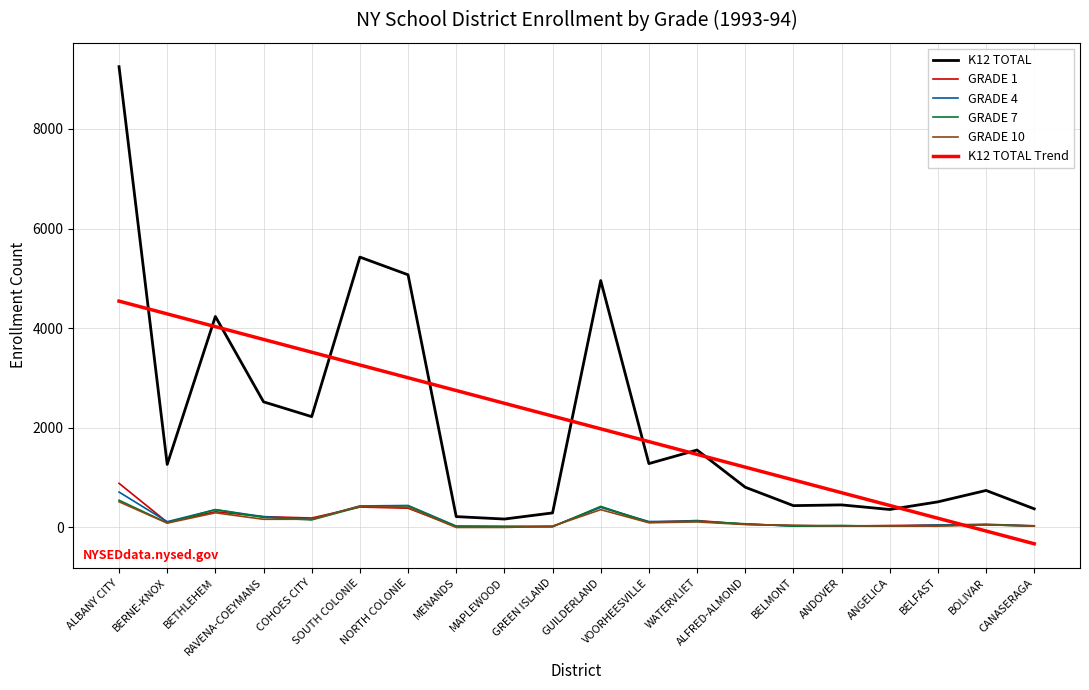

What value does the K12 TOTAL series have at COHOES CITY?

2225.0